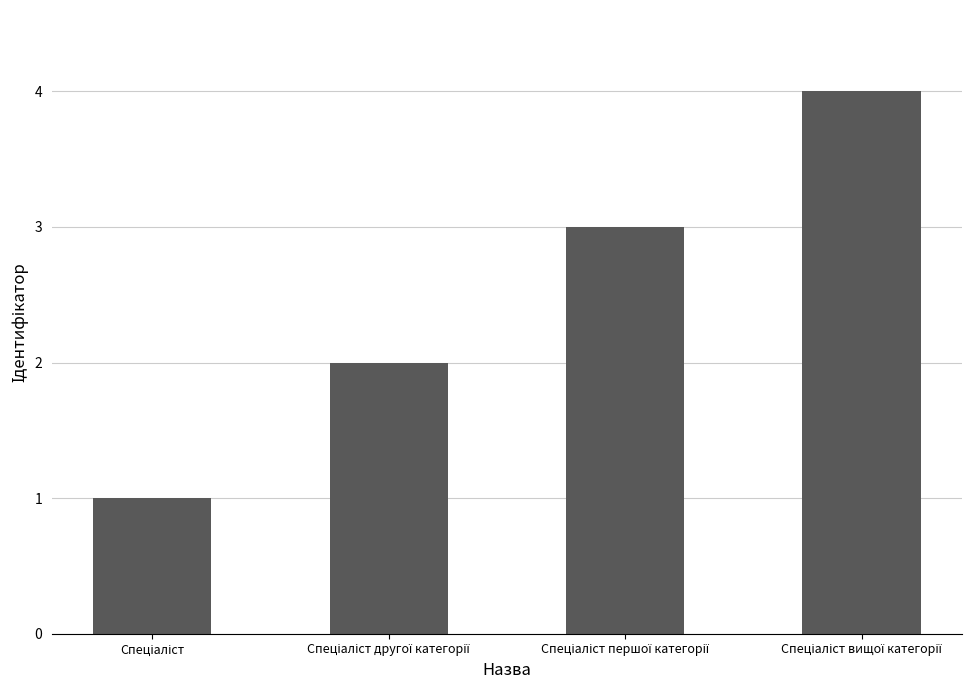

What is the maximum value shown in the chart?

4